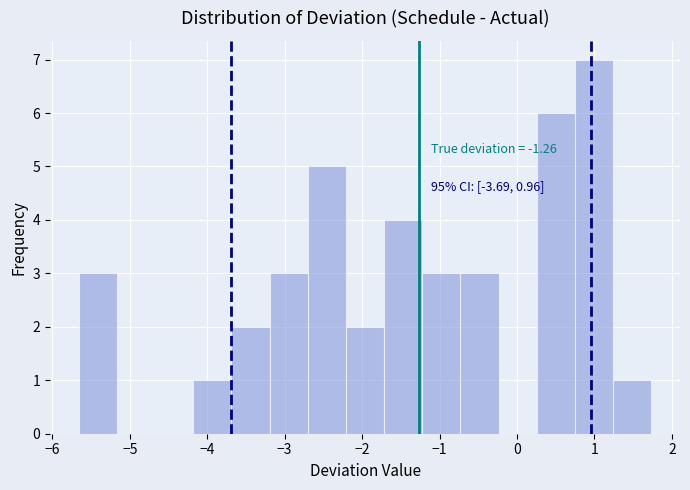

Which range on the x-axis has the tallest bar?

0.7 to 1.2